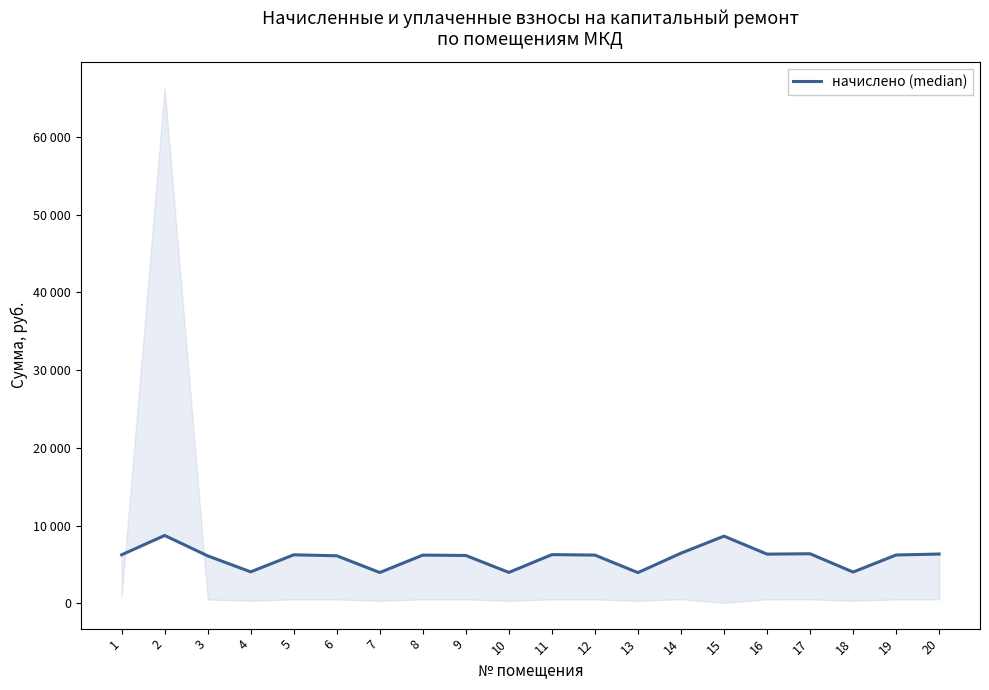

How many interior local peaks (higher than both neighbors) does the data have?

6